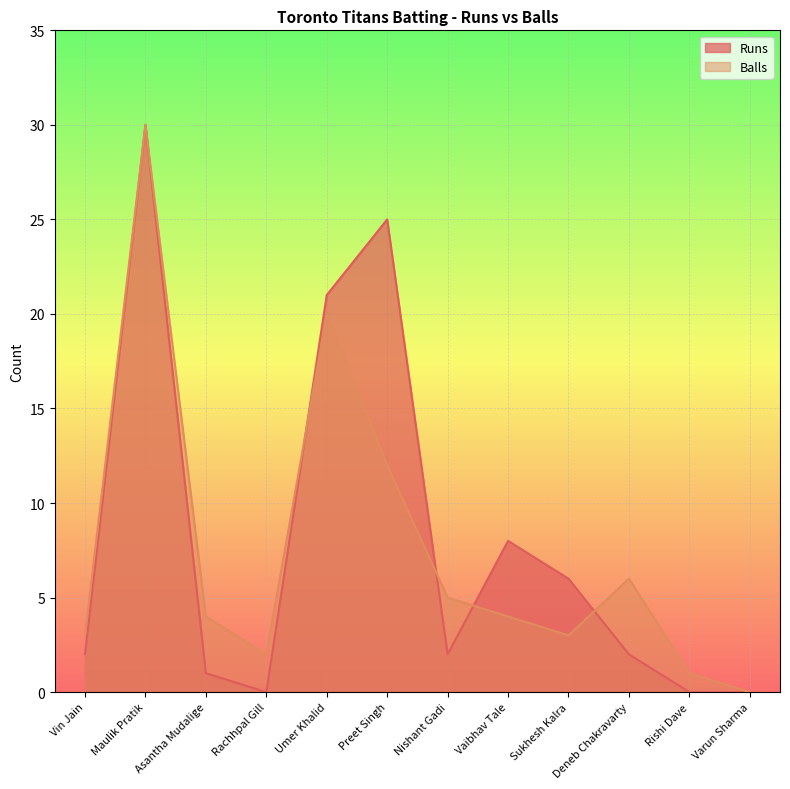

What is the sum of the Balls values at Deneb Chakravarty and Varun Sharma?

6